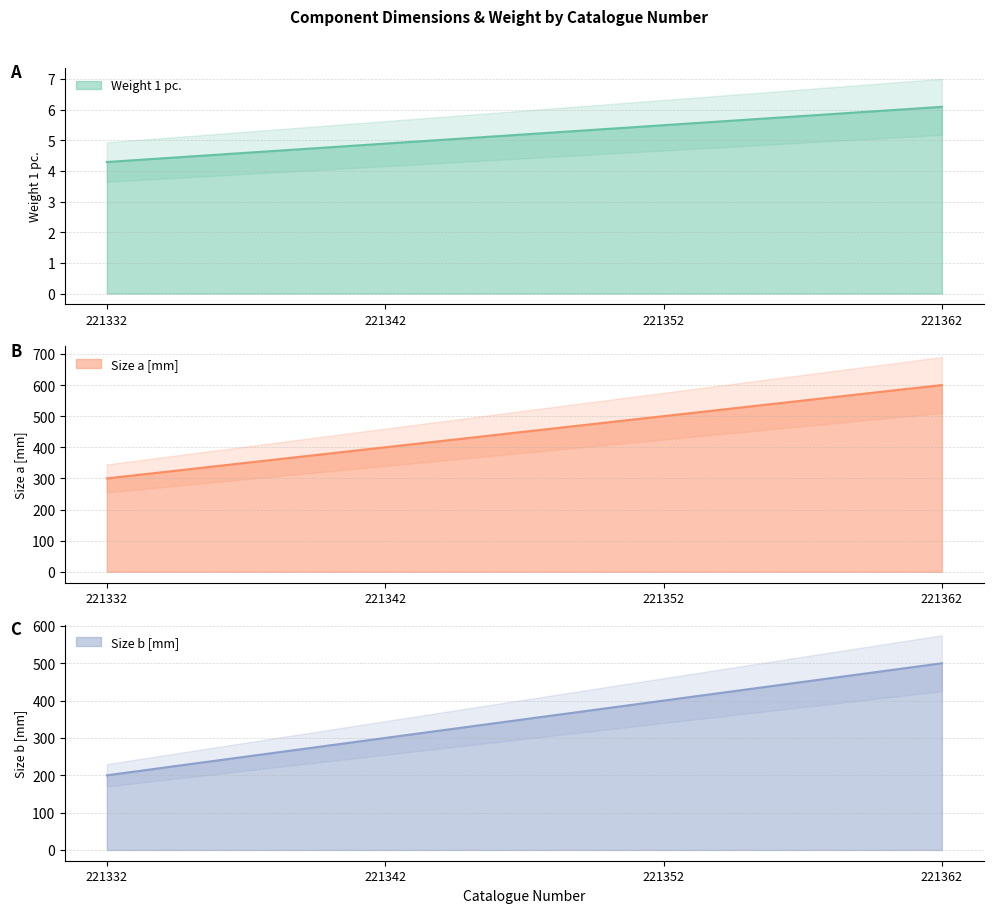

Reading right to left, transcribe all the data shown in this chart.

Weight 1 pc.: 6.1	5.5	4.9	4.3
Size a [mm]: 600.0	500.0	400.0	300.0
Size b [mm]: 500.0	400.0	300.0	200.0